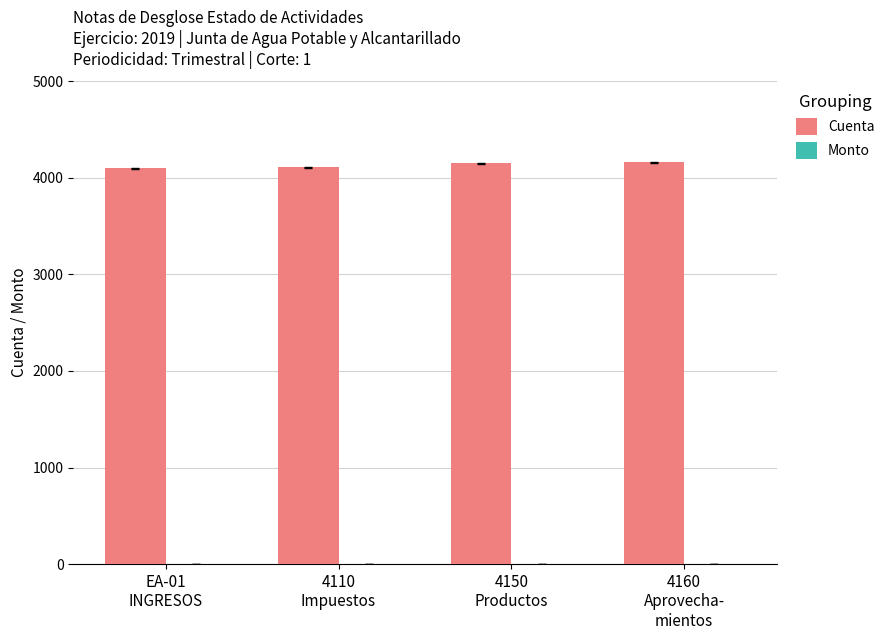

What is the average value?

4130